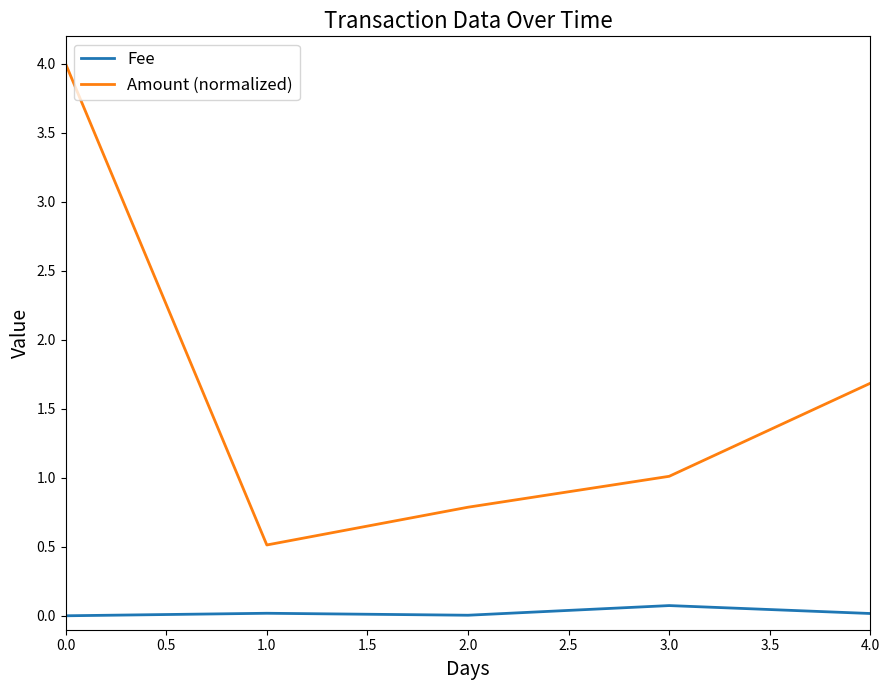

Is this an area chart (filled region under the line)?

No